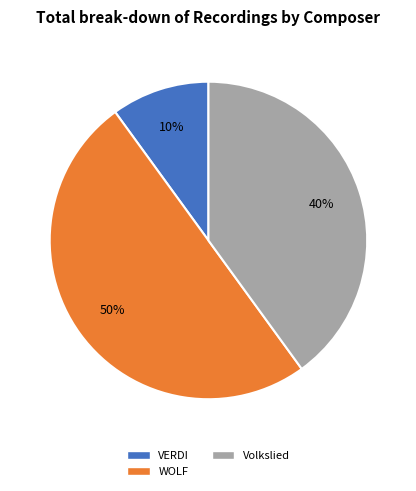

To the nearest percent, what is the average slice percentage?

33%